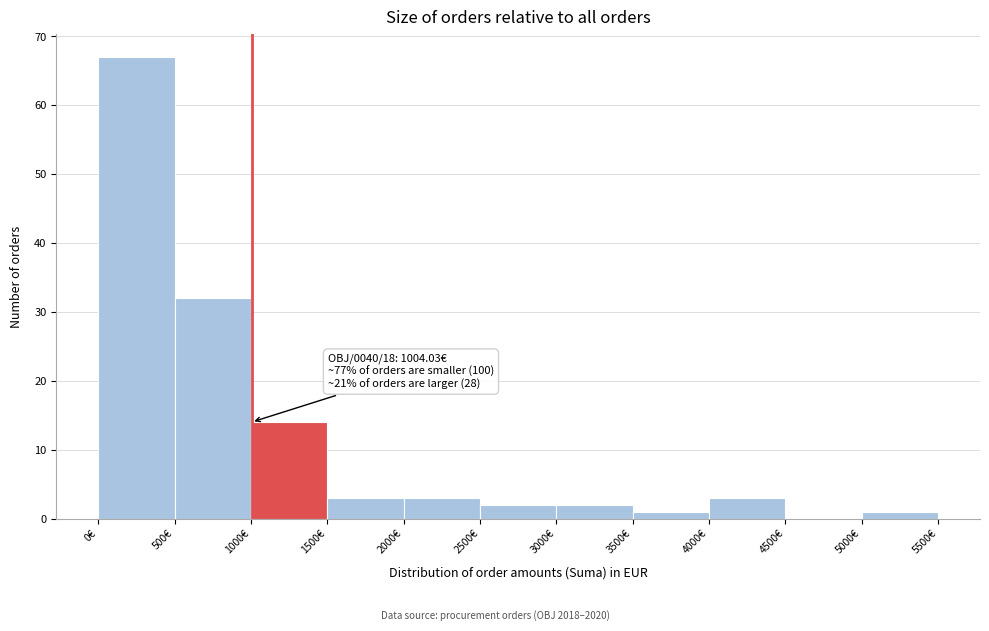

Which range on the x-axis has the tallest bar?

0 to 500